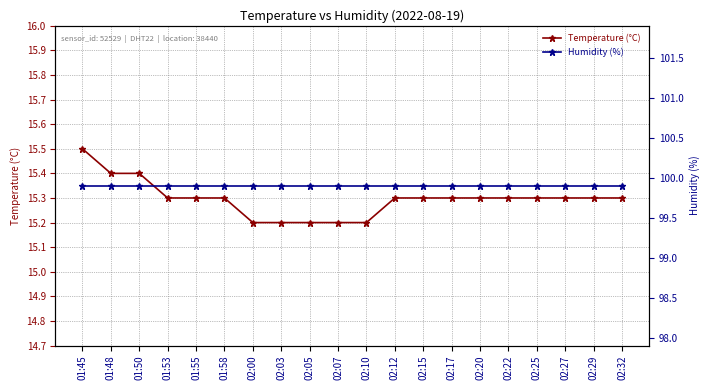

Which series has the largest total across all categories?

humidity